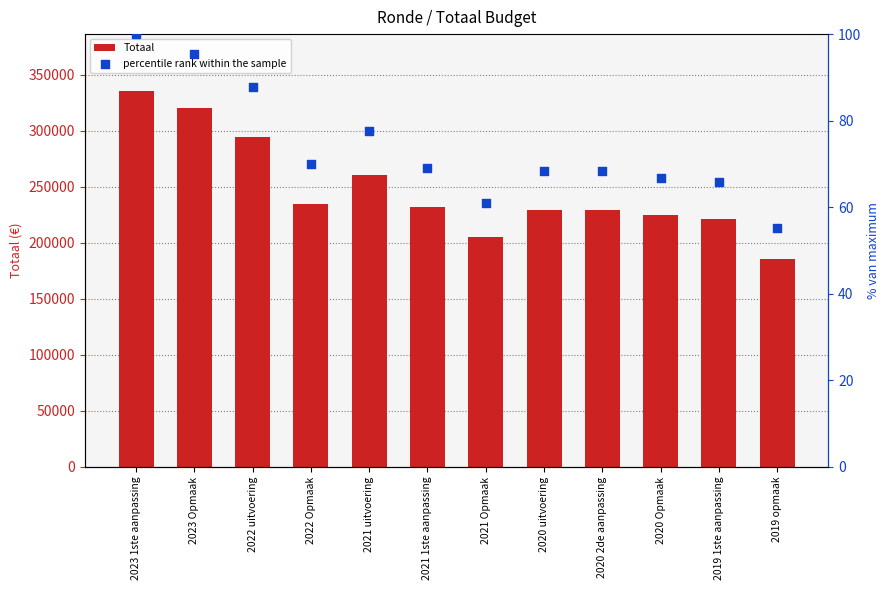

At which category is the sum across all series the highest?

2023 1ste aanpassing